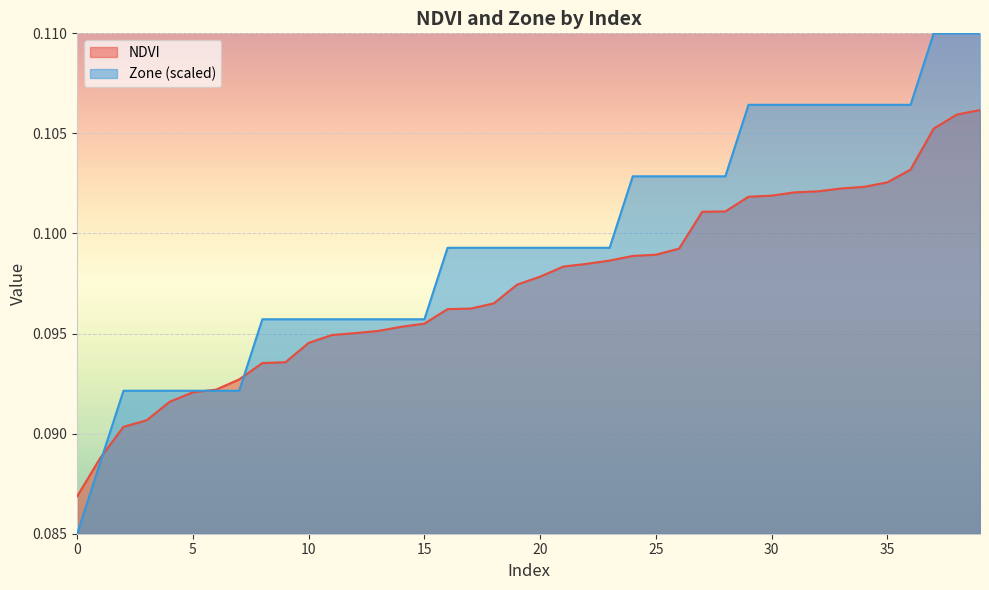

List the series in order of their overall mean, highest first.

Zone (scaled), NDVI